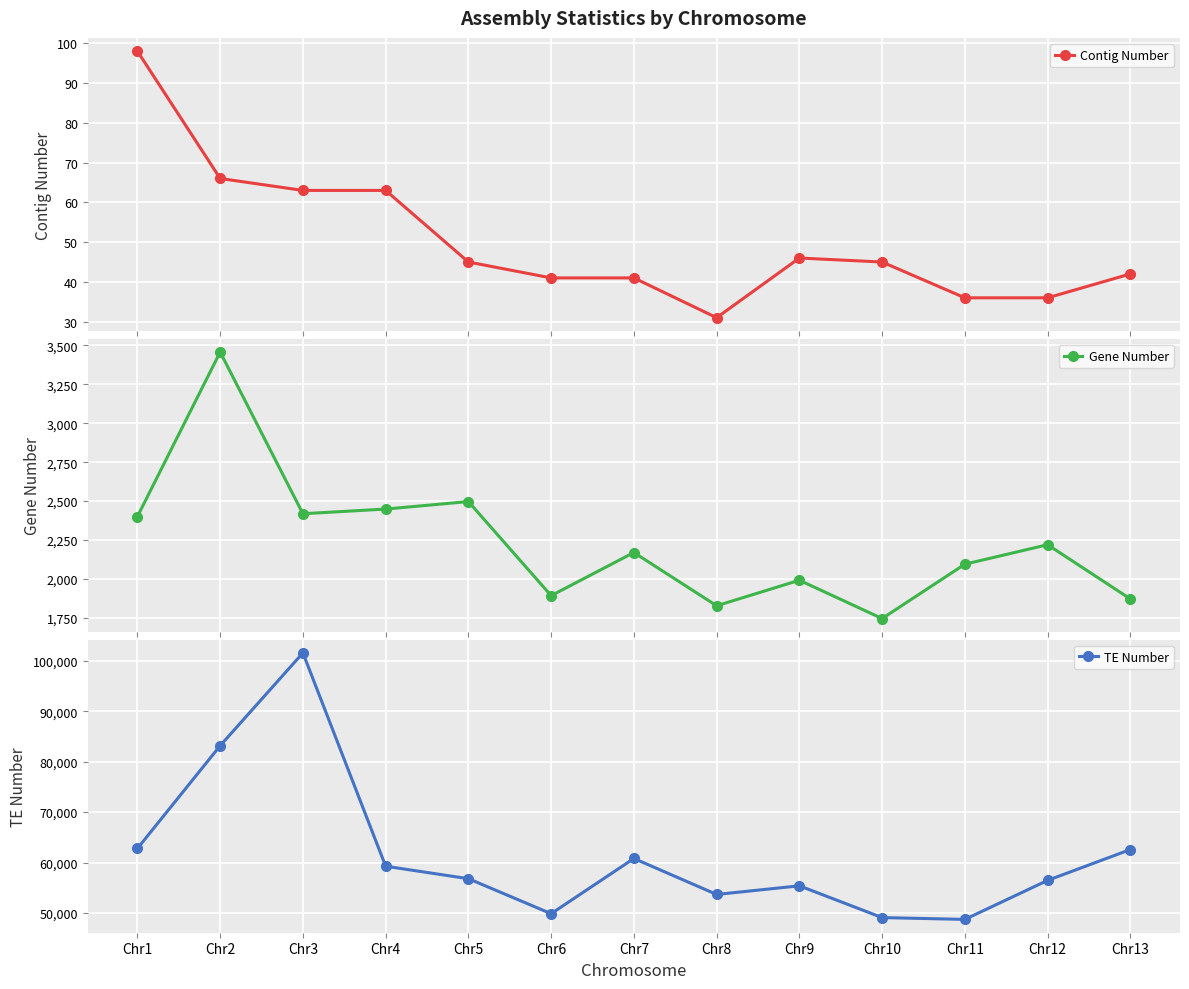

Rank the series at Chr3 from lowest to highest value.

Contig Number, Gene Number, TE Number